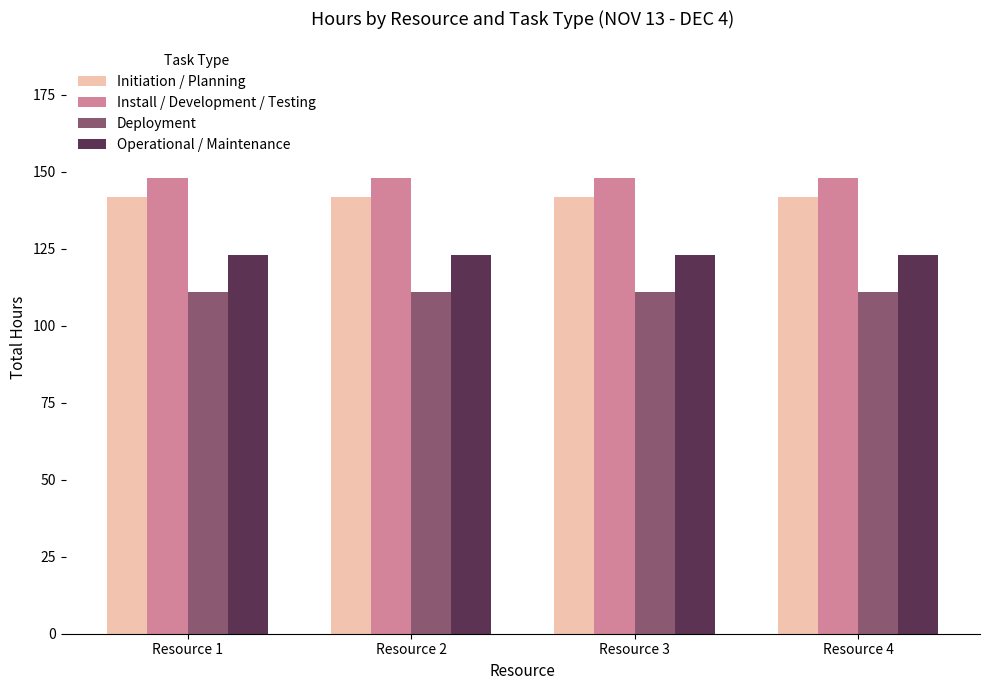

What is the value of the Deployment bar at the 1st from the left?

111